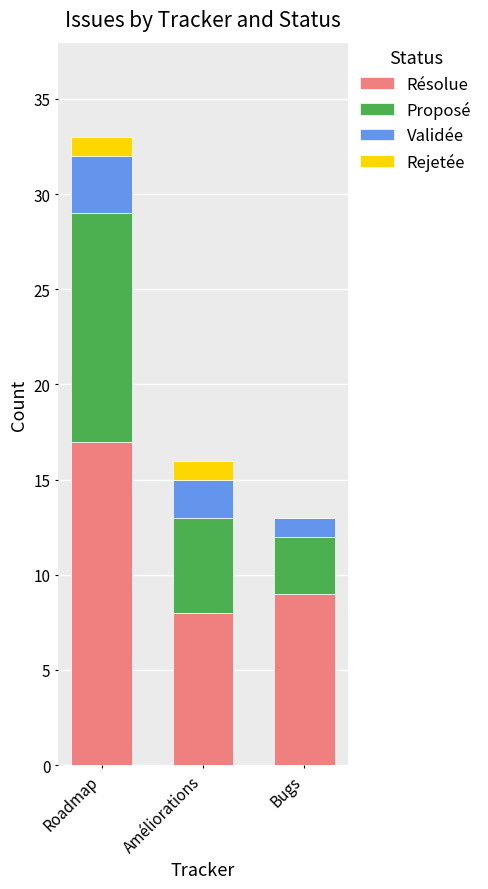

What is the maximum value for Résolue?

17